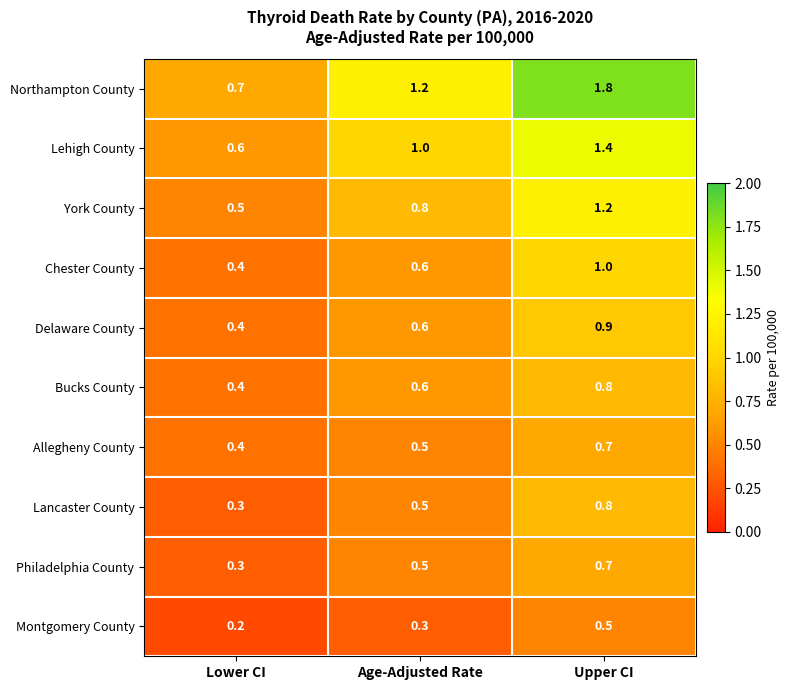

How many data points does each series have?

3